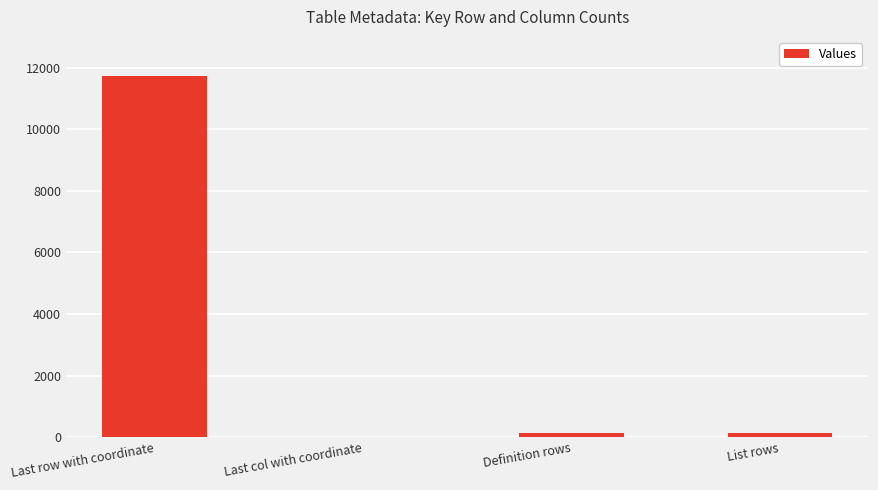

Does the chart contain stacked bars?

No